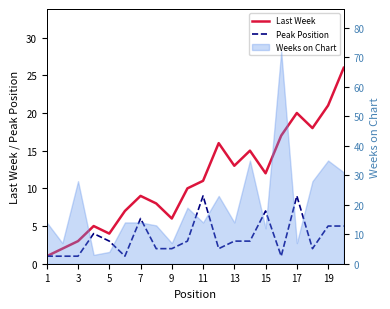

What is the maximum value for Last Week?

26